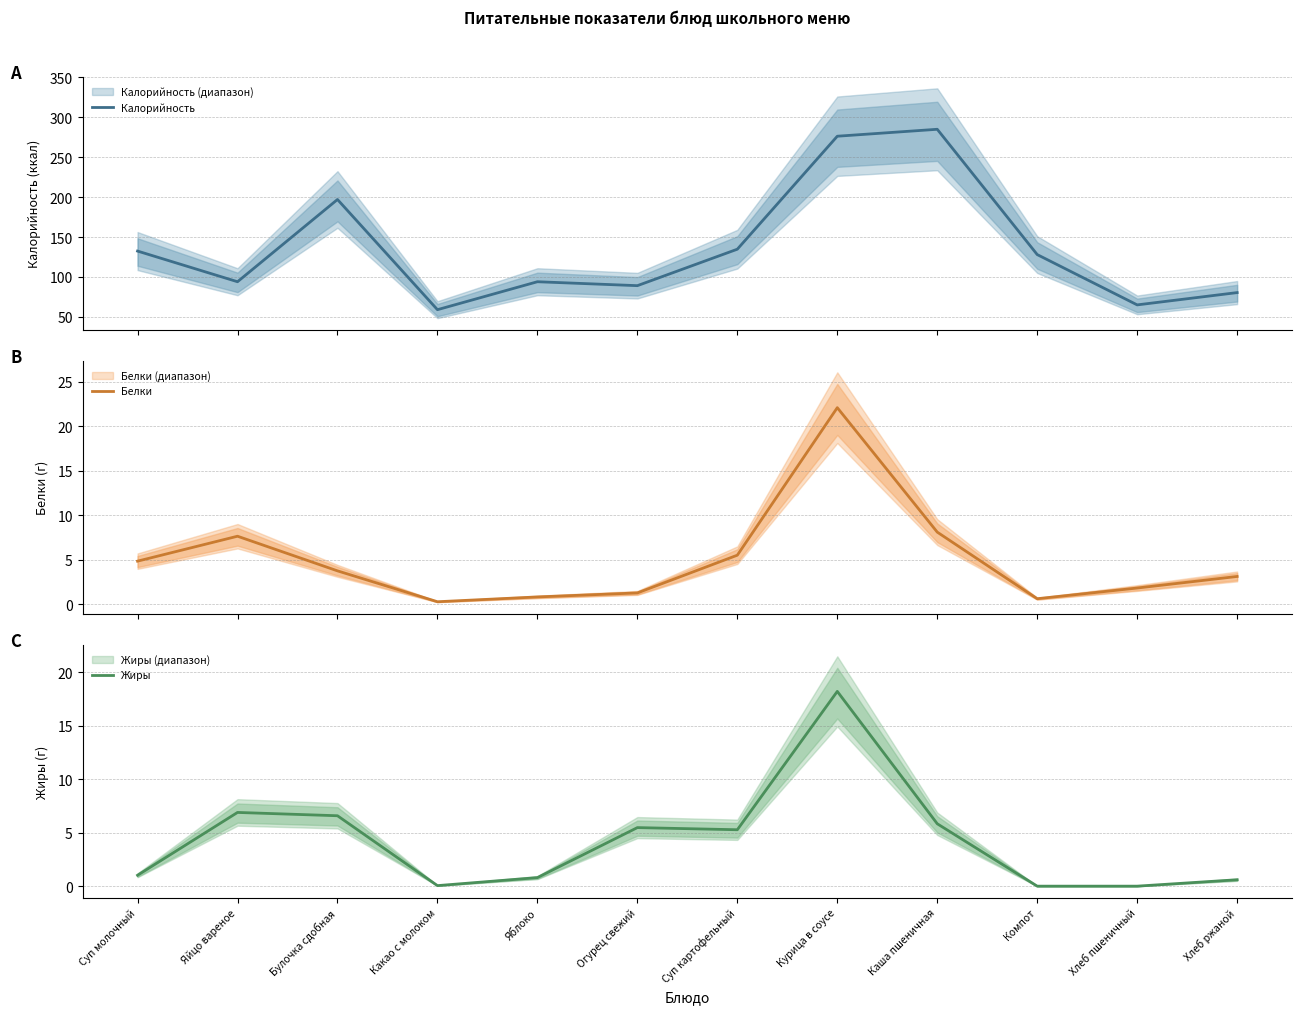

Between Суп молочный and Компот, which series saw the biggest shift?

Калорийность